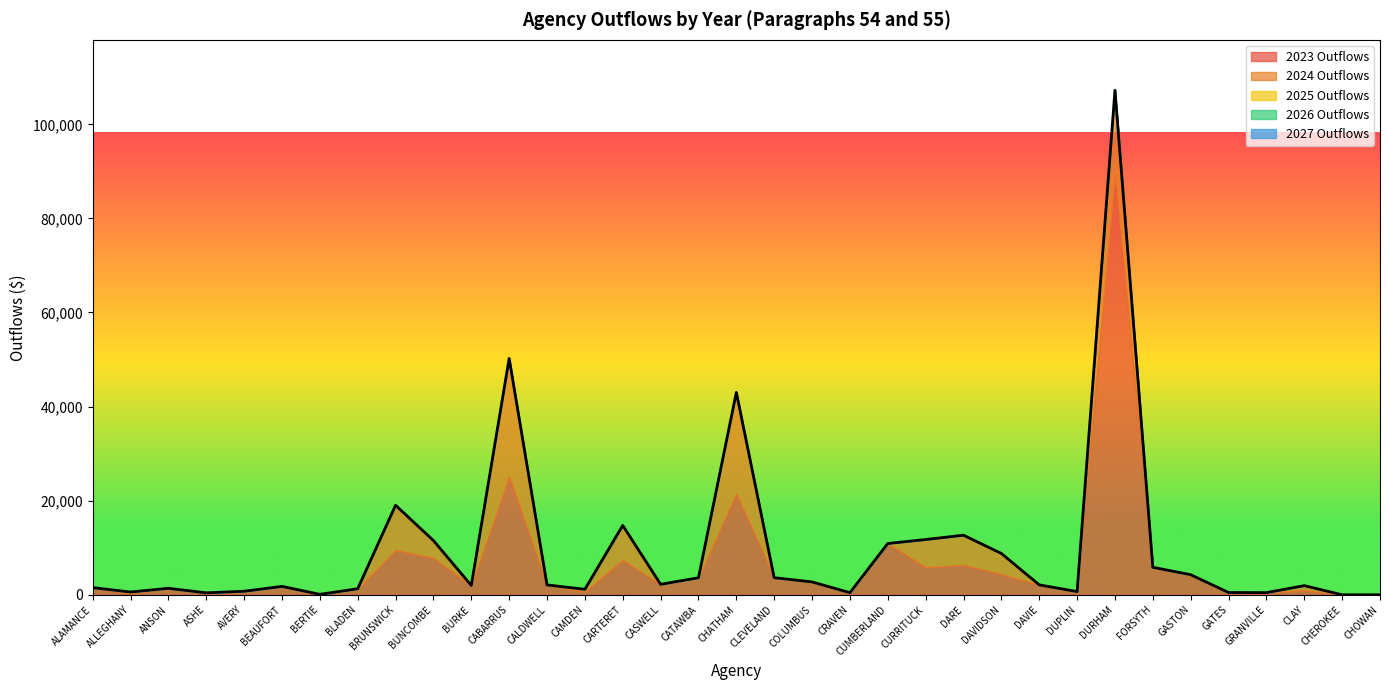

True or false: 2024 Outflows has a value of 0 at AVERY.

True